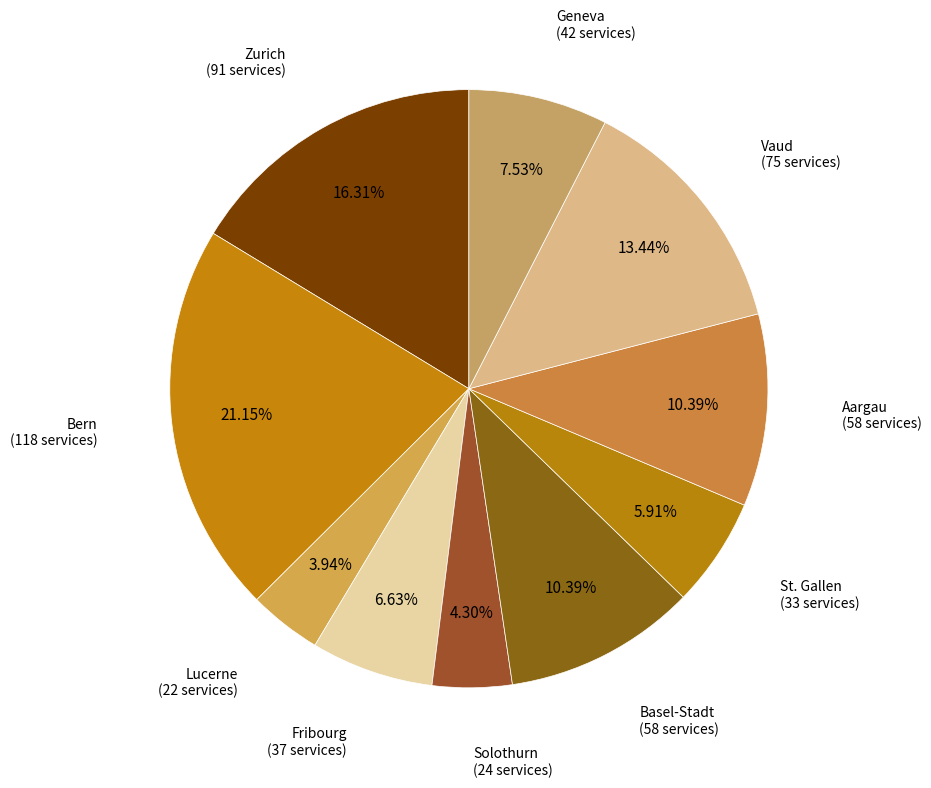

Count the number of slices in the pie.

10